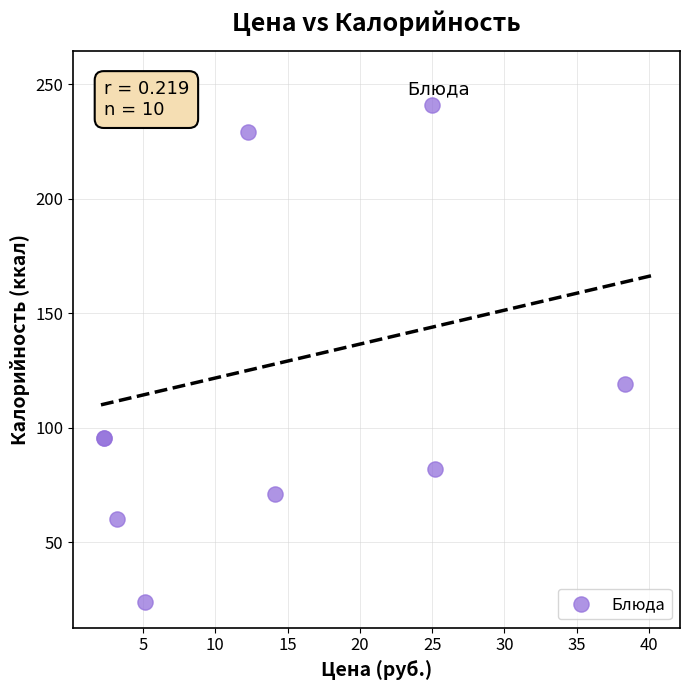

What Y value in the scatter plot is closest to 138?

119.0